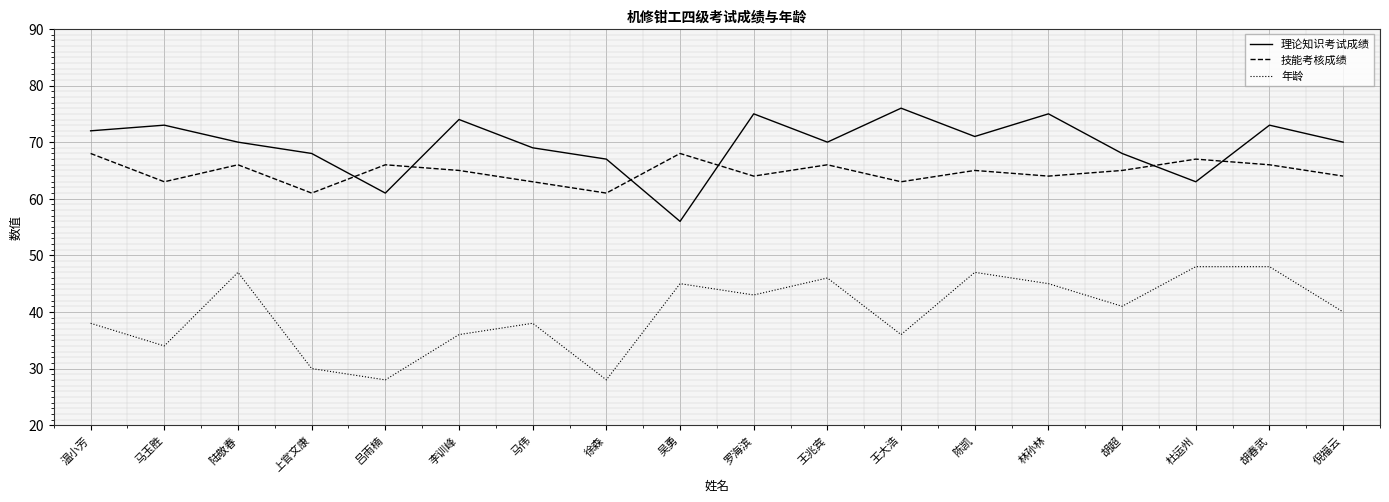

What are all the series names shown in the legend?

理论知识考试成绩, 技能考核成绩, 年龄